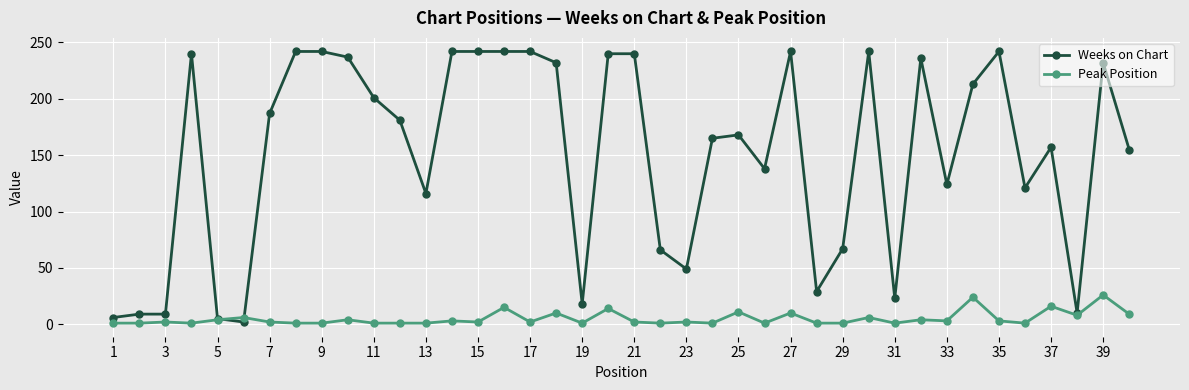

True or false: Weeks on Chart has more than 2 points higher than both neighbors.

True